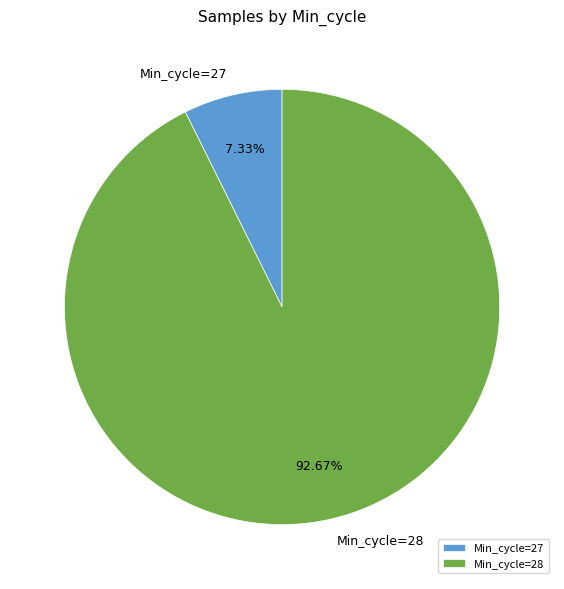

Does any single category account for the majority?

Yes